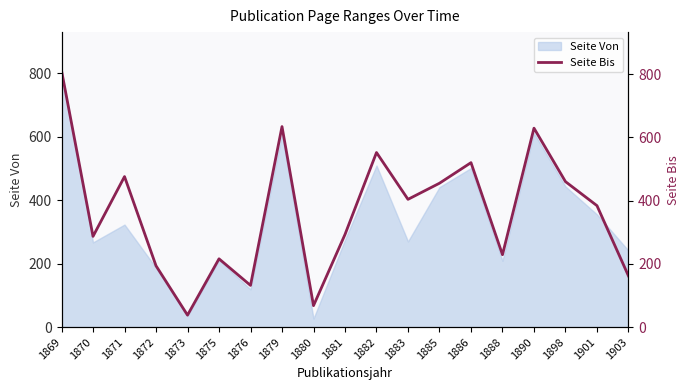

Which category has the highest value across all series?

1869